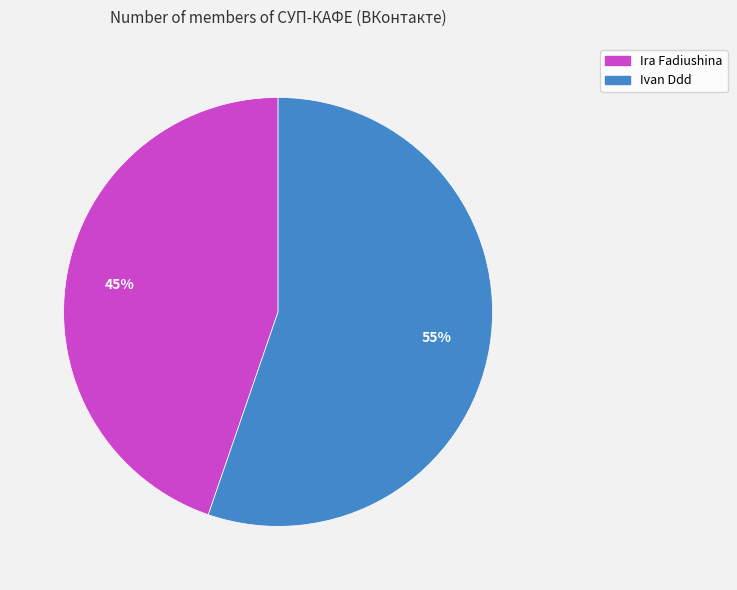

Between Ivan Ddd and Ira Fadiushina, which is larger?

Ivan Ddd